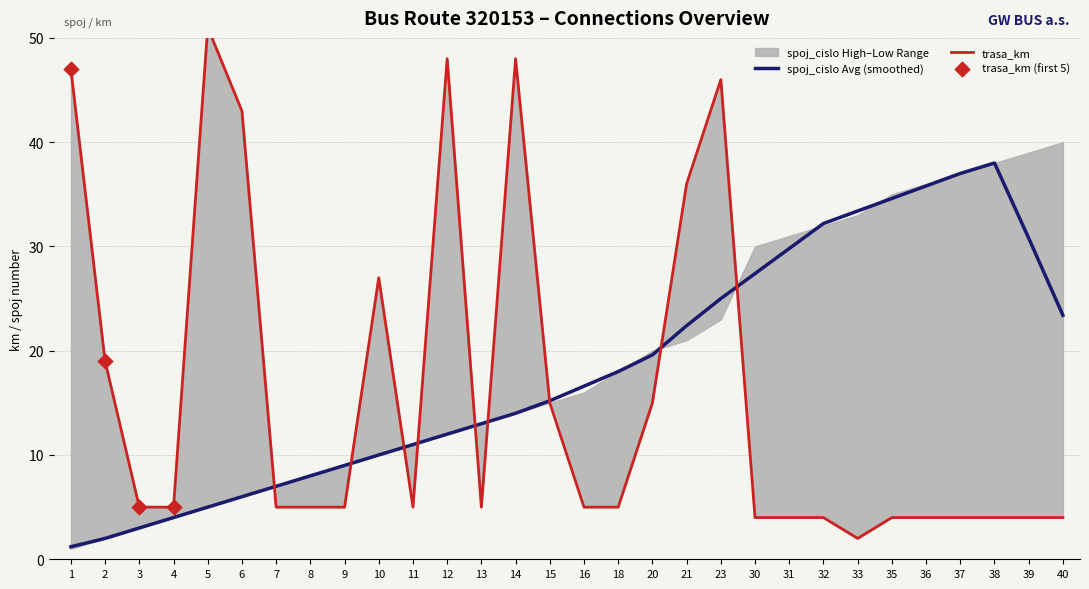

What is the ratio of the value at 23 to the value at 18?

9.2